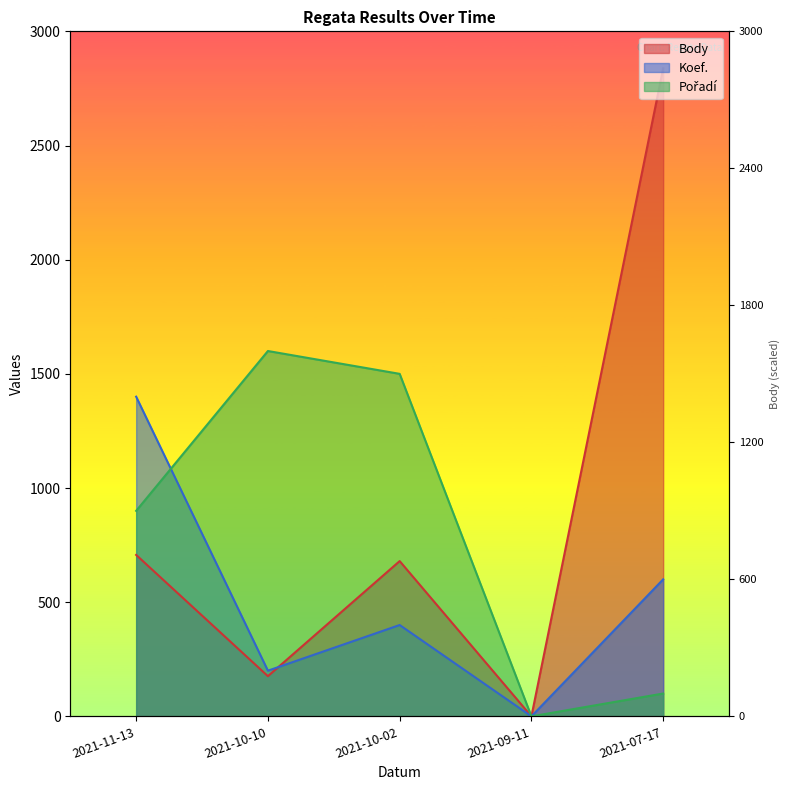

Rank the series by their maximum value, from highest to lowest.

Body, Pořadí, Koef.